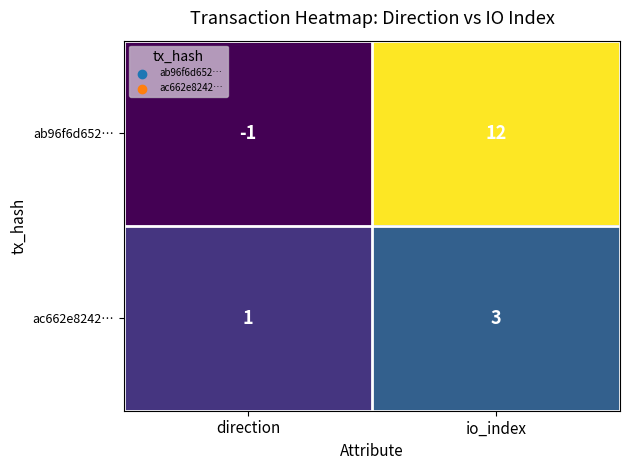

What is the difference between the highest and lowest values at io_index?

9